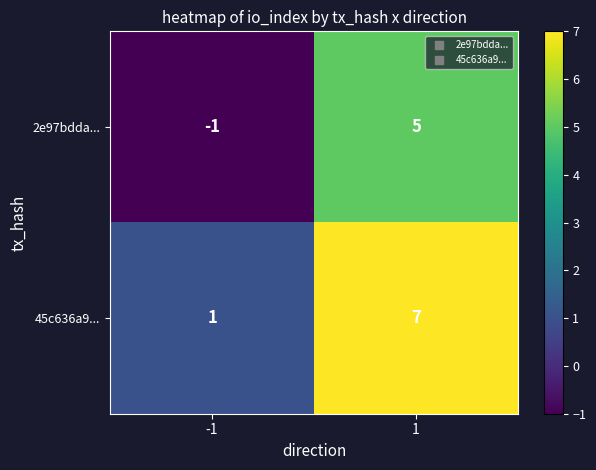

What is the sum of all 2e97bdda... values?

4